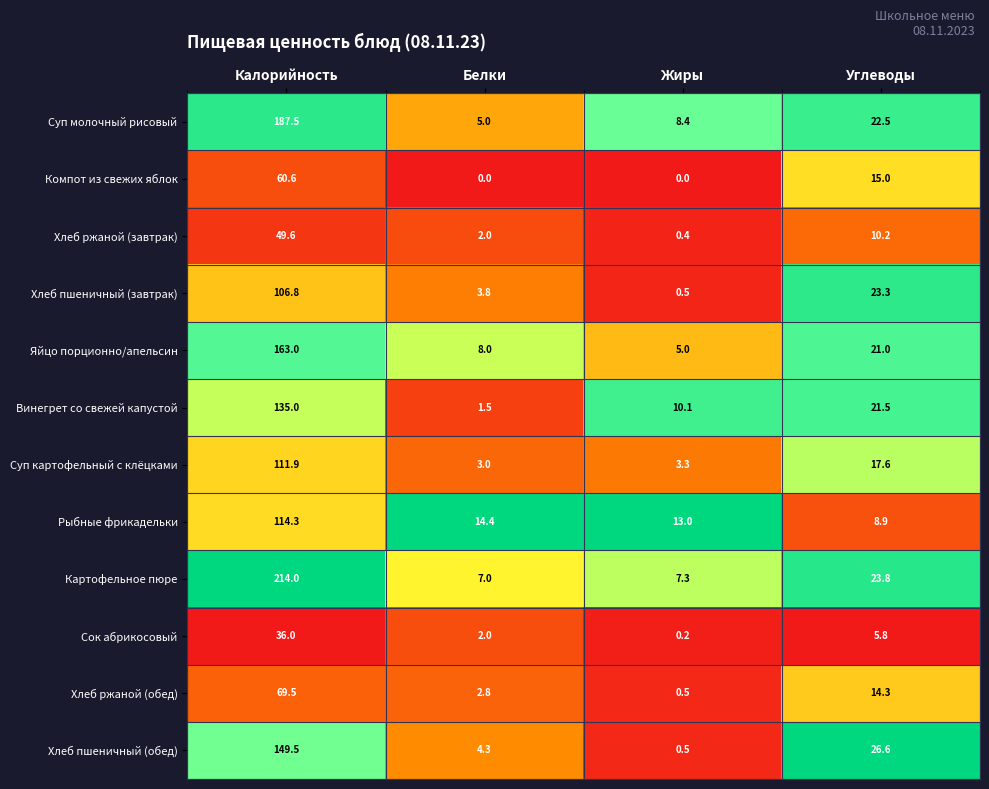

Rank the series by their maximum value, from lowest to highest.

Сок абрикосовый, Хлеб ржаной (завтрак), Компот из свежих яблок, Хлеб ржаной (обед), Хлеб пшеничный (завтрак), Суп картофельный с клёцками, Рыбные фрикадельки, Винегрет со свежей капустой, Хлеб пшеничный (обед), Яйцо порционно/апельсин, Суп молочный рисовый, Картофельное пюре